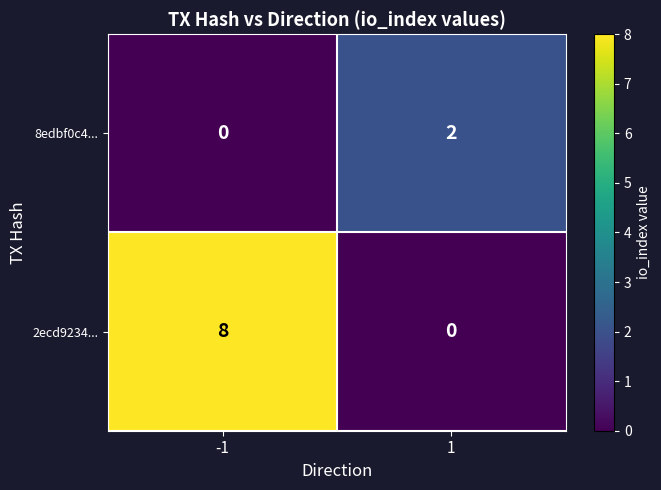

What is the difference between the 2ecd9234... values at 1 and -1?

8